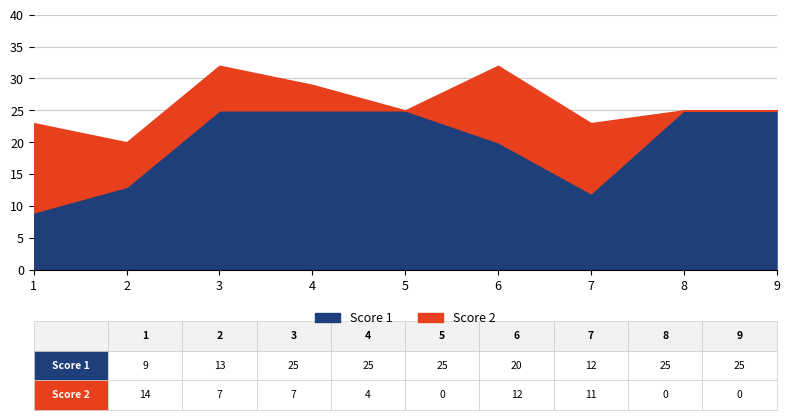

What is the average value of the Score 1 series?

20